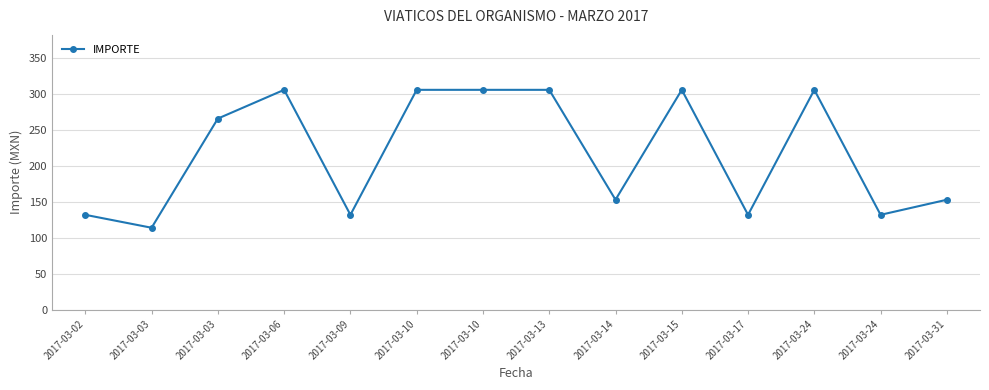

How many lines are shown in the chart?

1